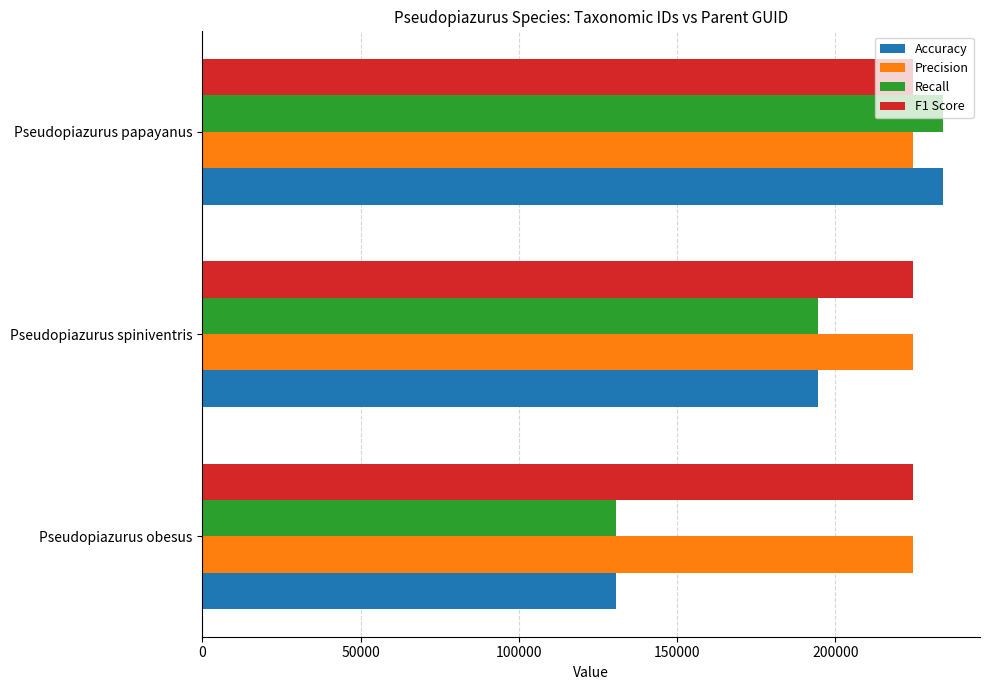

The Precision series shows 359188 at Pseudopiazurus obesus. True or false?

False